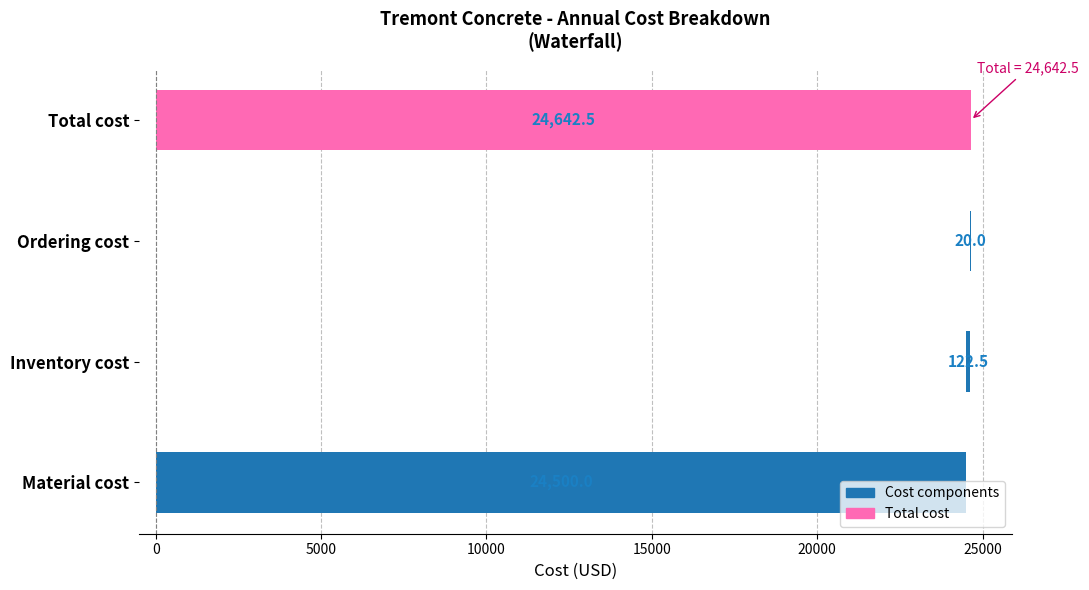

What is the value of the 1st bar from the left?

24500.0